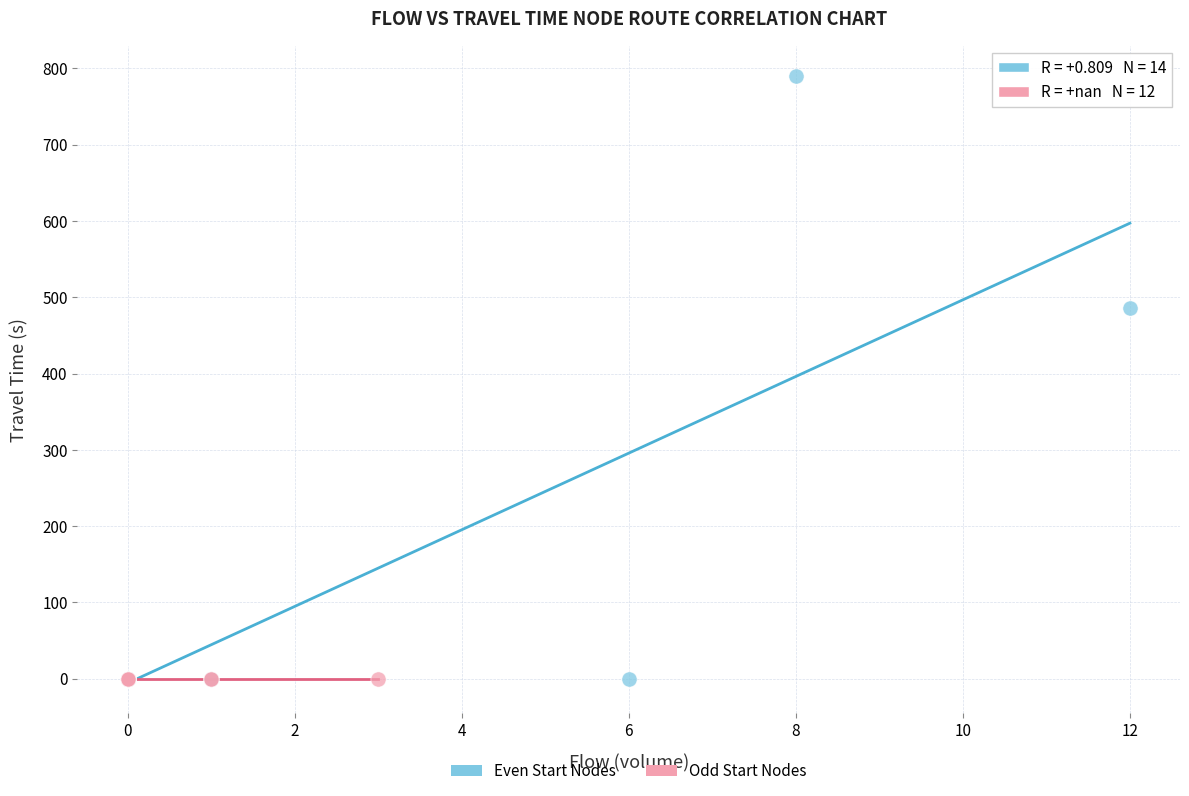

Which series reaches the maximum Y coordinate?

Even Start Nodes